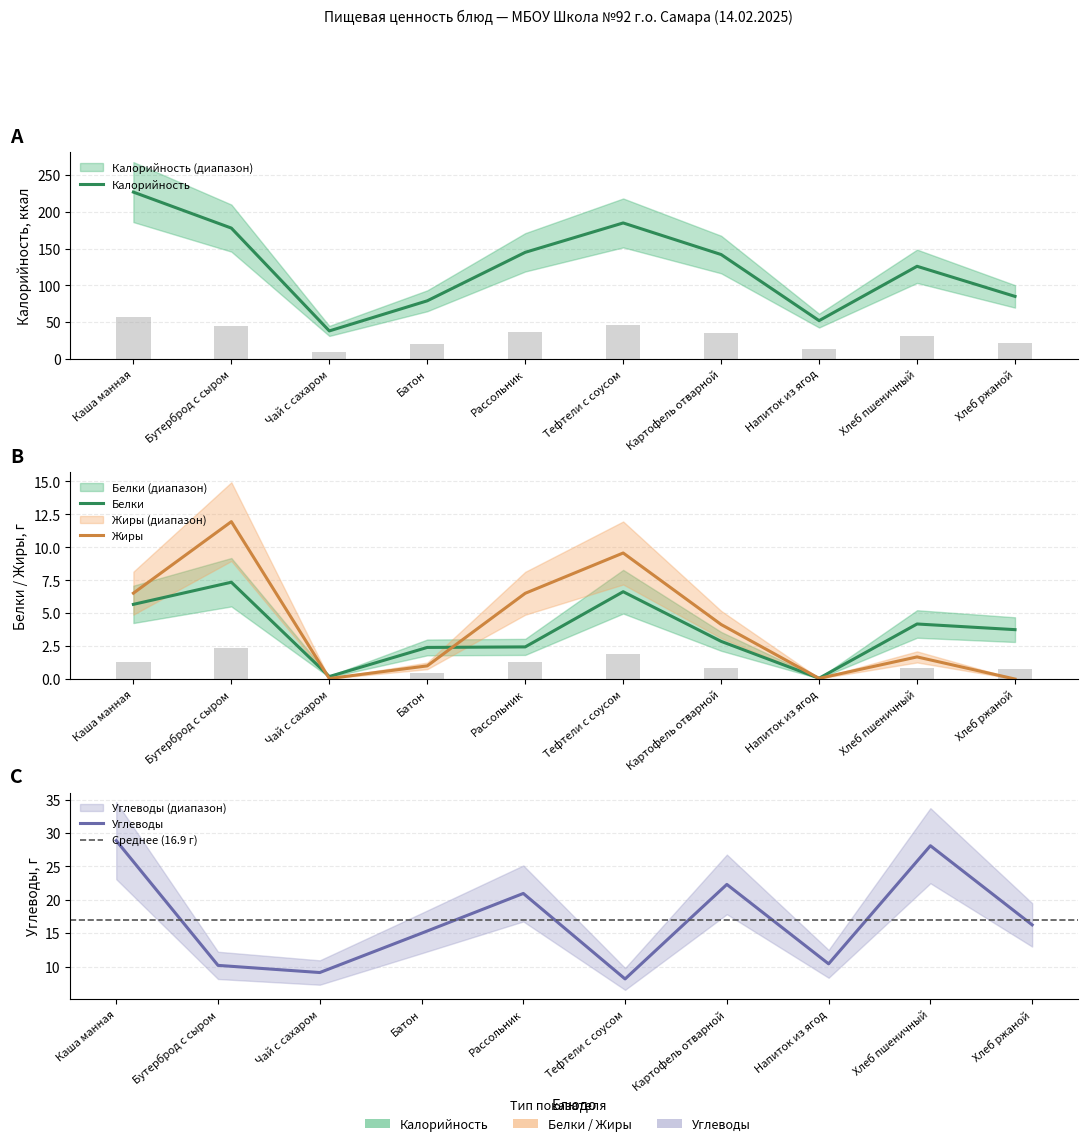

Rank the categories by Калорийность value from highest to lowest.

Каша манная, Тефтели с соусом, Бутерброд с сыром, Рассольник, Картофель отварной, Хлеб пшеничный, Хлеб ржаной, Батон, Напиток из ягод, Чай с сахаром